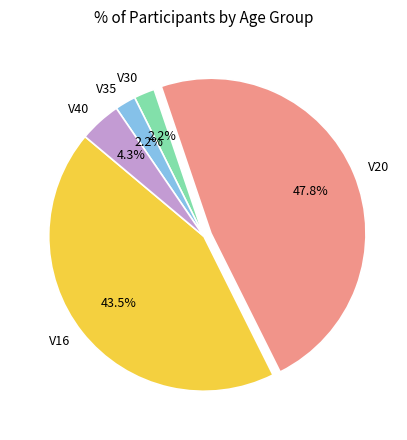

To the nearest percent, what percentage of the pie is V30?

2%